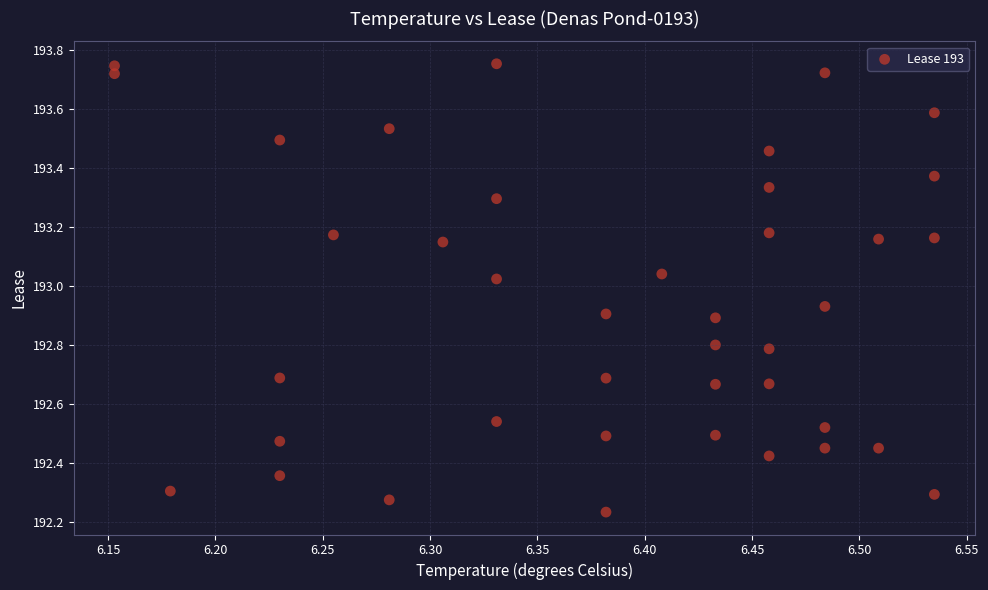

What is the range of Y values (max minus min)?

1.5